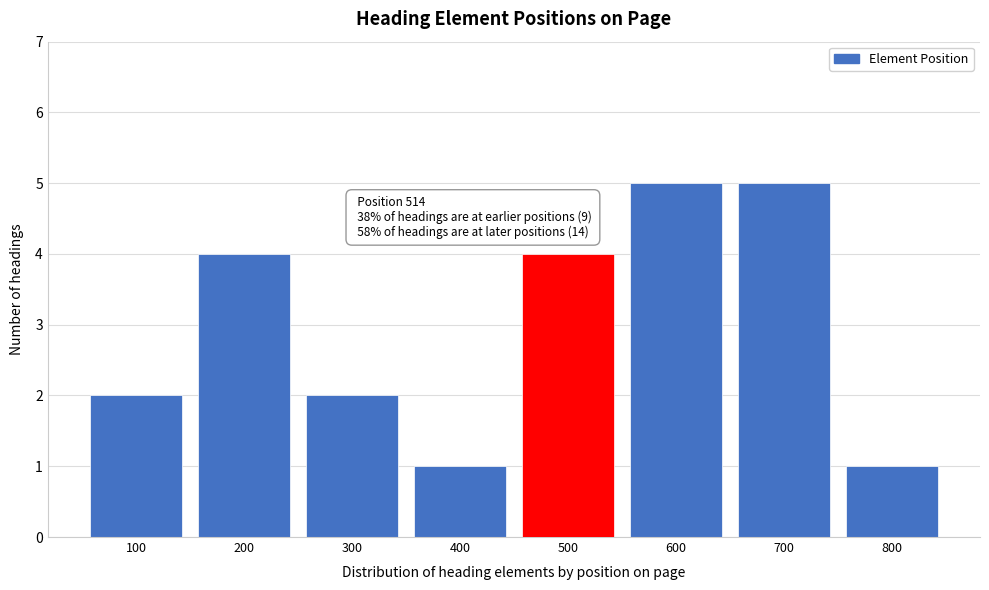

Reading right to left, what are all the values shown in this chart?

800=1	700=5	600=5	500=4	400=1	300=2	200=4	100=2